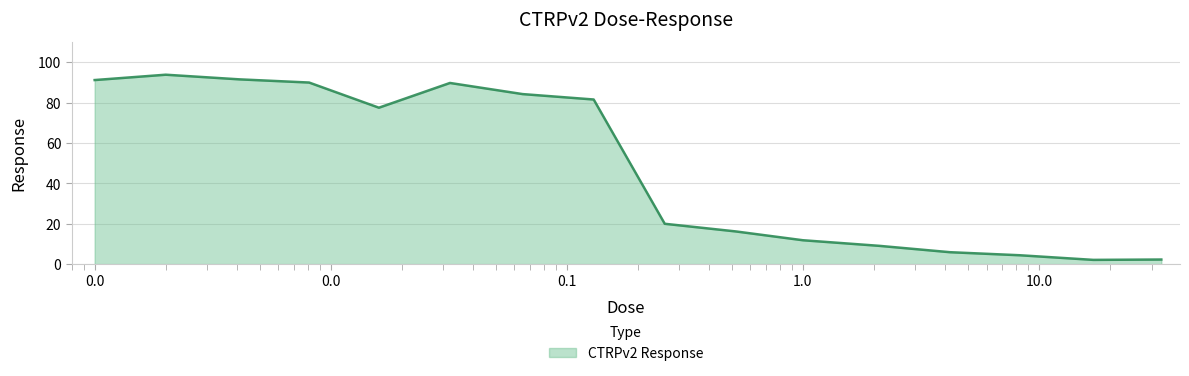

What is the smallest value displayed?

2.1